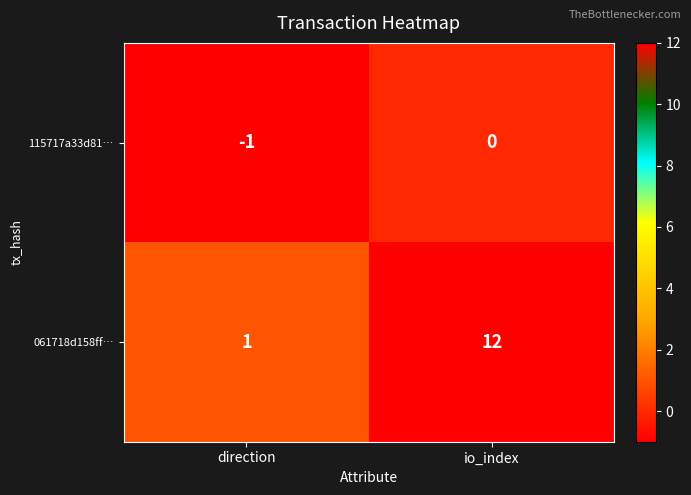

Which label corresponds to the largest value in the chart?

io_index